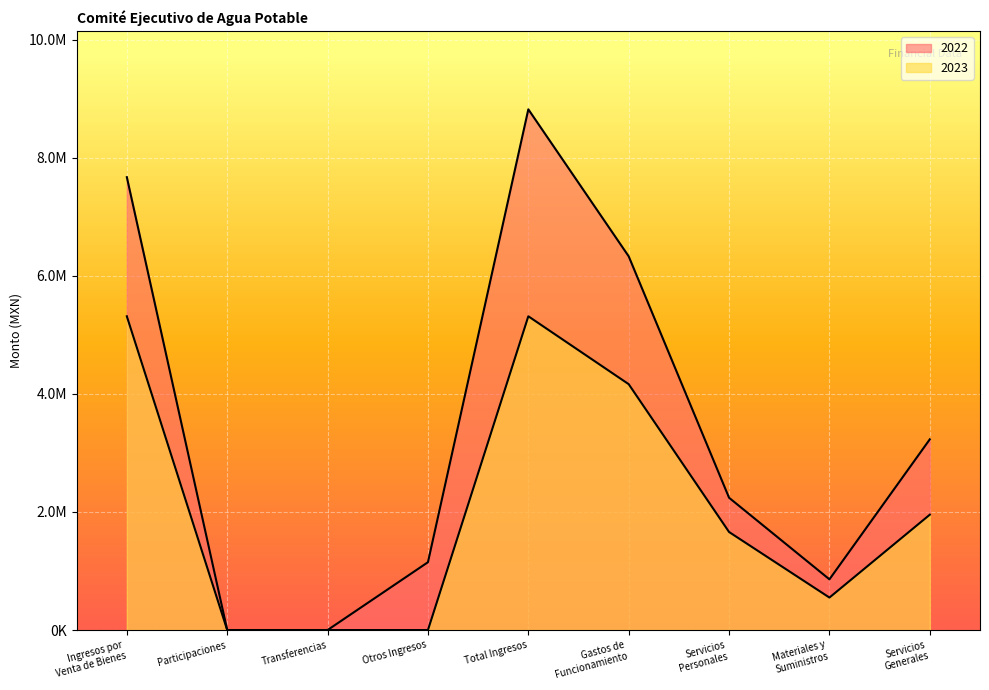

What is the value of the 2023 point at the 6th from the left?

4164757.2